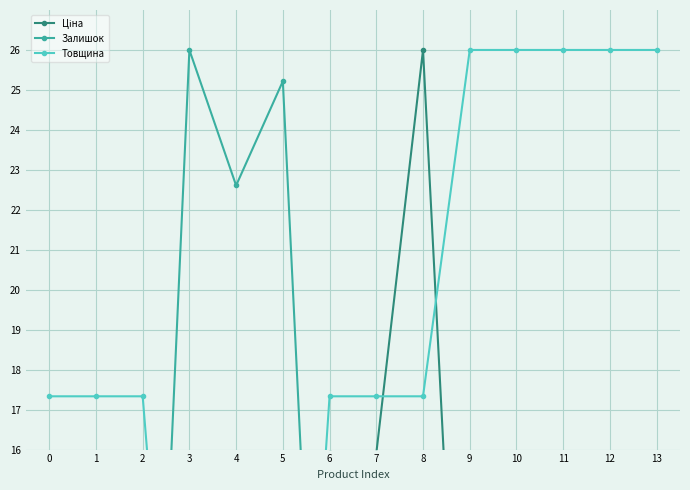

Reading right to left, what are all the values shown in this chart?

Ціна: 0.6	3.2	3.2	3.7	3.2	26.0	15.9	15.9	0.0	0.0	0.0	7.9	7.9	13.0
Залишок: 1.1	1.8	1.7	1.0	3.7	1.4	1.8	1.0	25.2	22.6	26.0	0.0	0.0	0.0
Товщина: 26.0	26.0	26.0	26.0	26.0	17.3	17.3	17.3	0.0	0.0	2.9	17.3	17.3	17.3